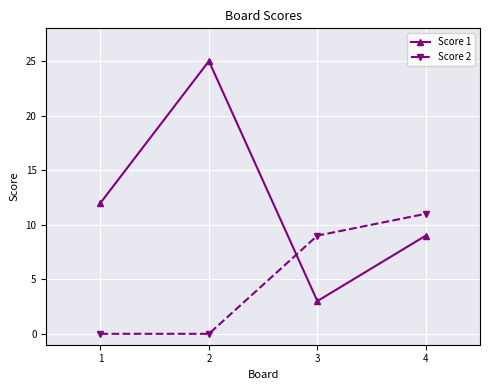

Reading left to right, what are all the values shown in this chart?

Score 1: 12	25	3	9
Score 2: 0	0	9	11